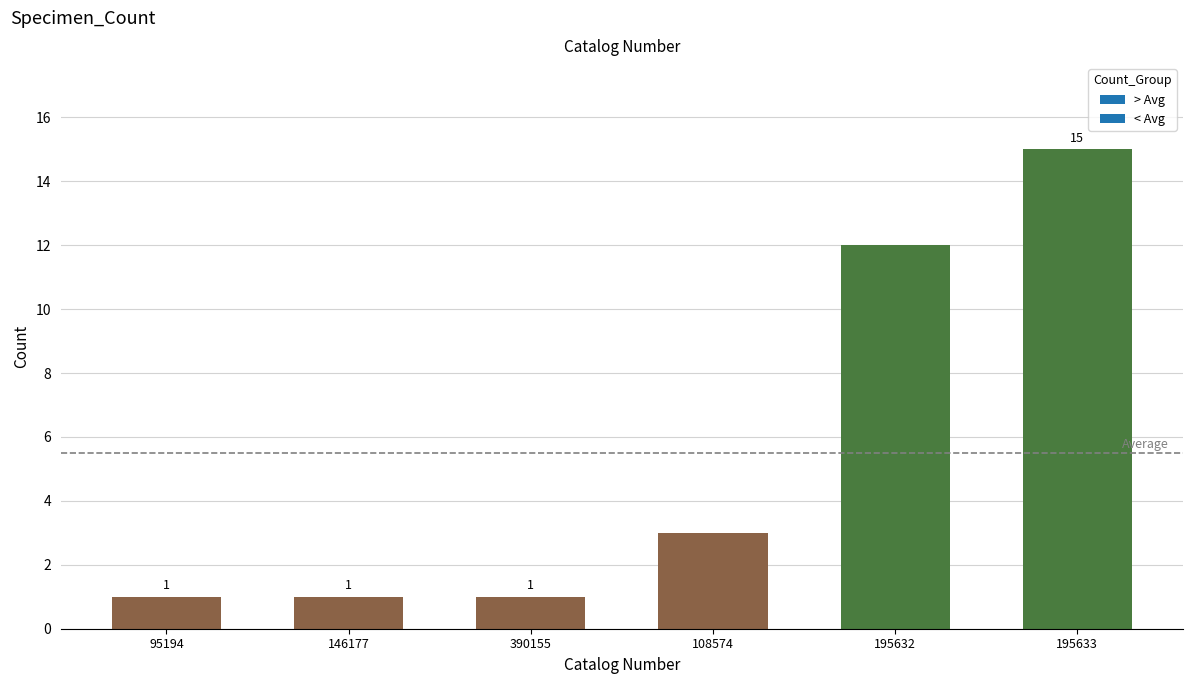

Reading left to right, list all the values displayed in this chart.

95194=1	146177=1	390155=1	108574=3	195632=12	195633=15